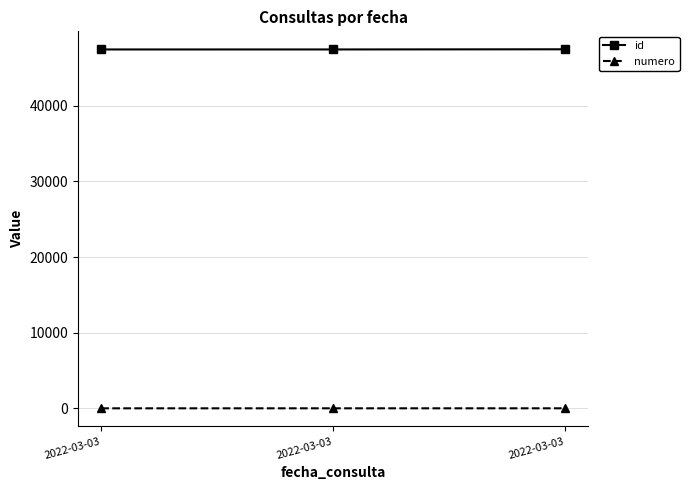

What is the value of the id point at the 3rd from the left?

47430